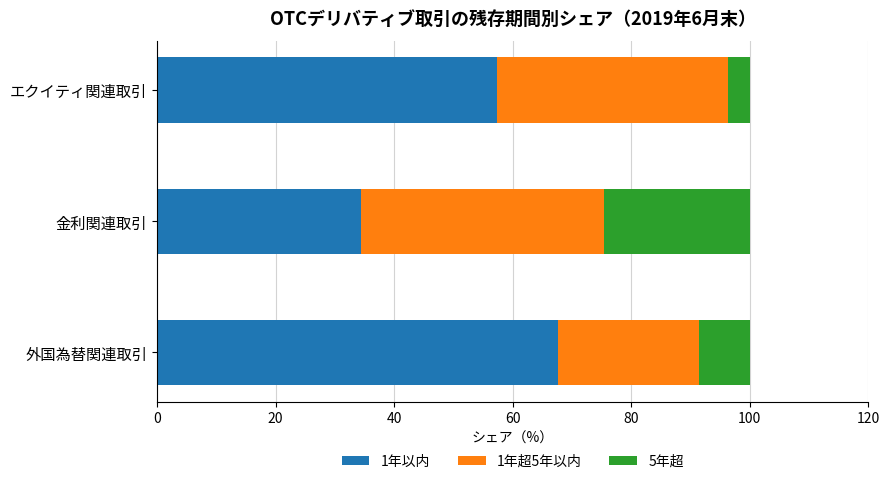

What is the approximate value of 1年以内 at 金利関連取引?

34.4